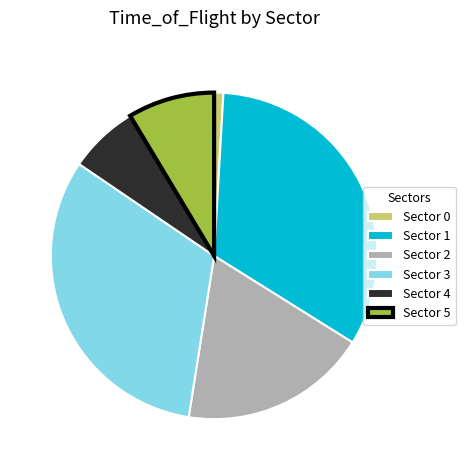

Combined, do Sector 1 and Sector 4 account for over 50%?

No